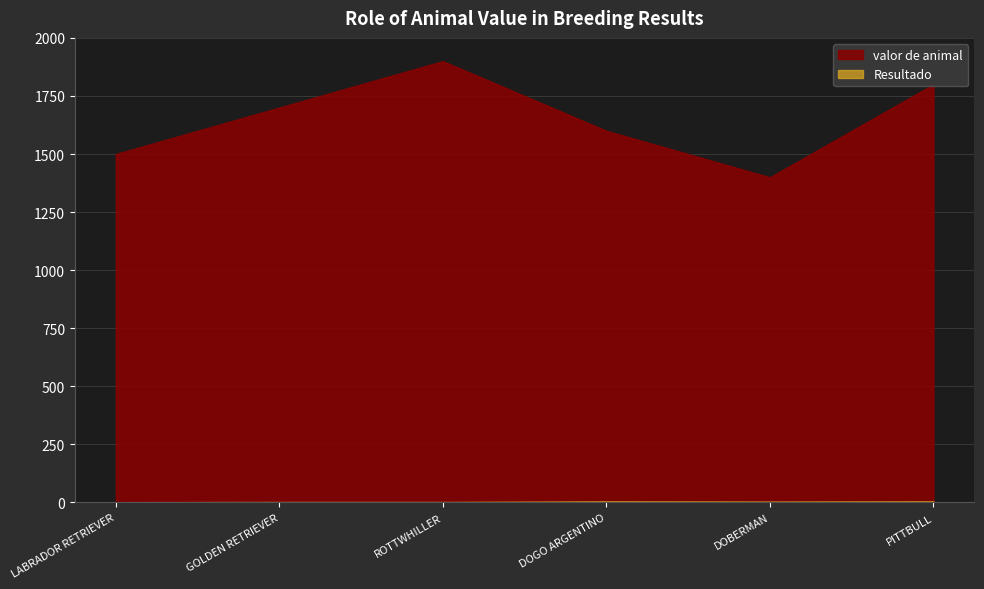

List the series in order of their peak value, lowest first.

Resultado, valor de animal